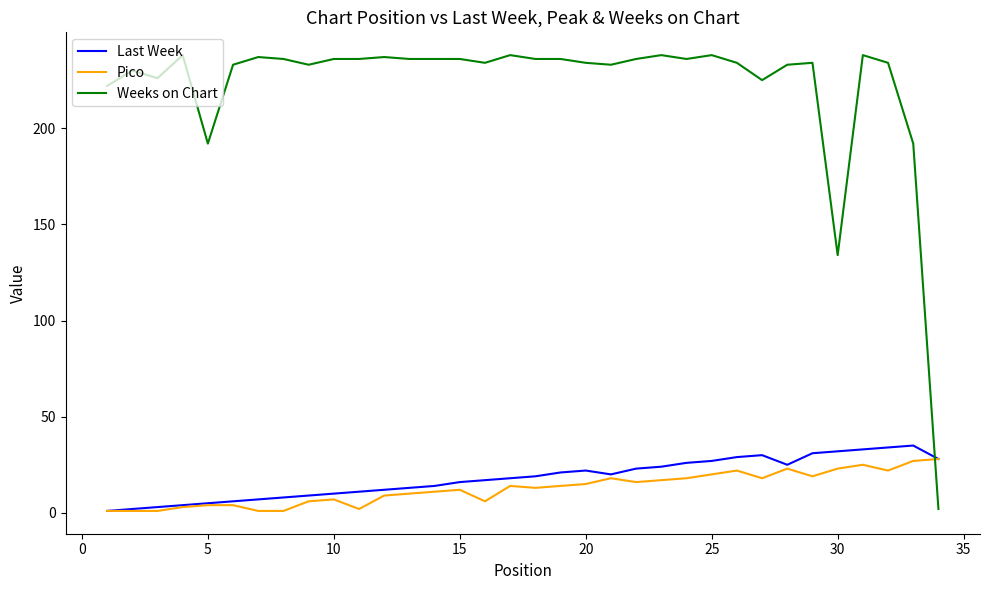

What is the highest value of the Weeks on Chart series?

238